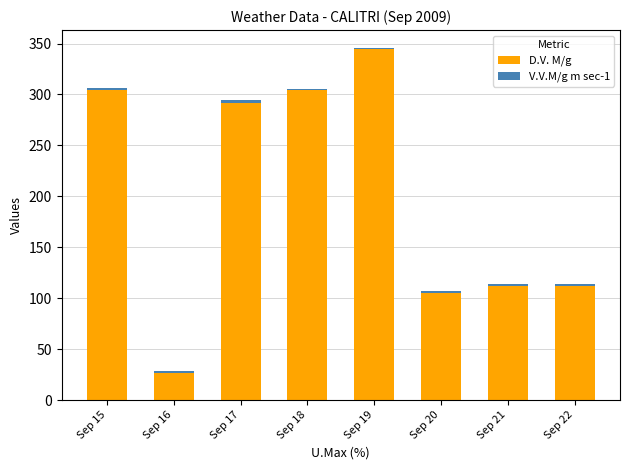

At which category is the sum across all series the highest?

Sep 19